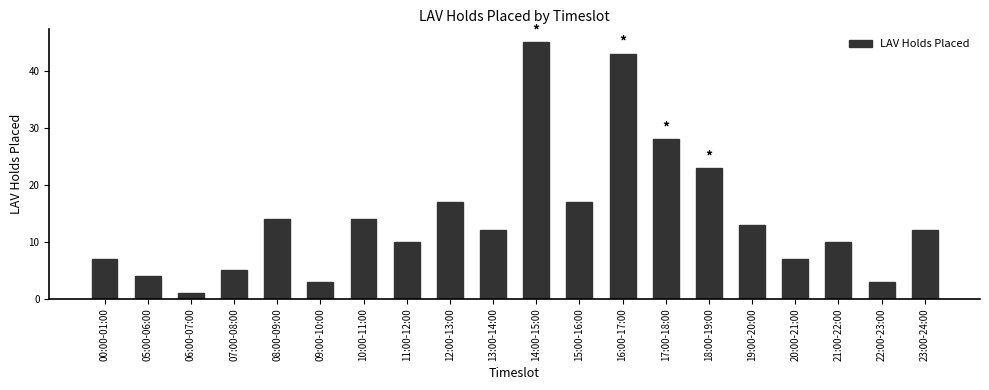

What is the label of the 11th bar from the right?

13:00-14:00